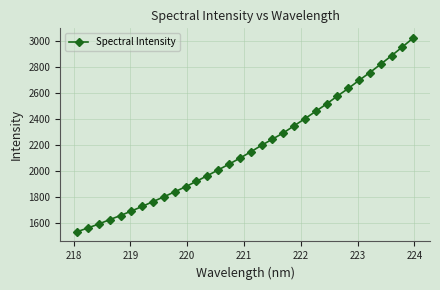

How many lines are shown in the chart?

1